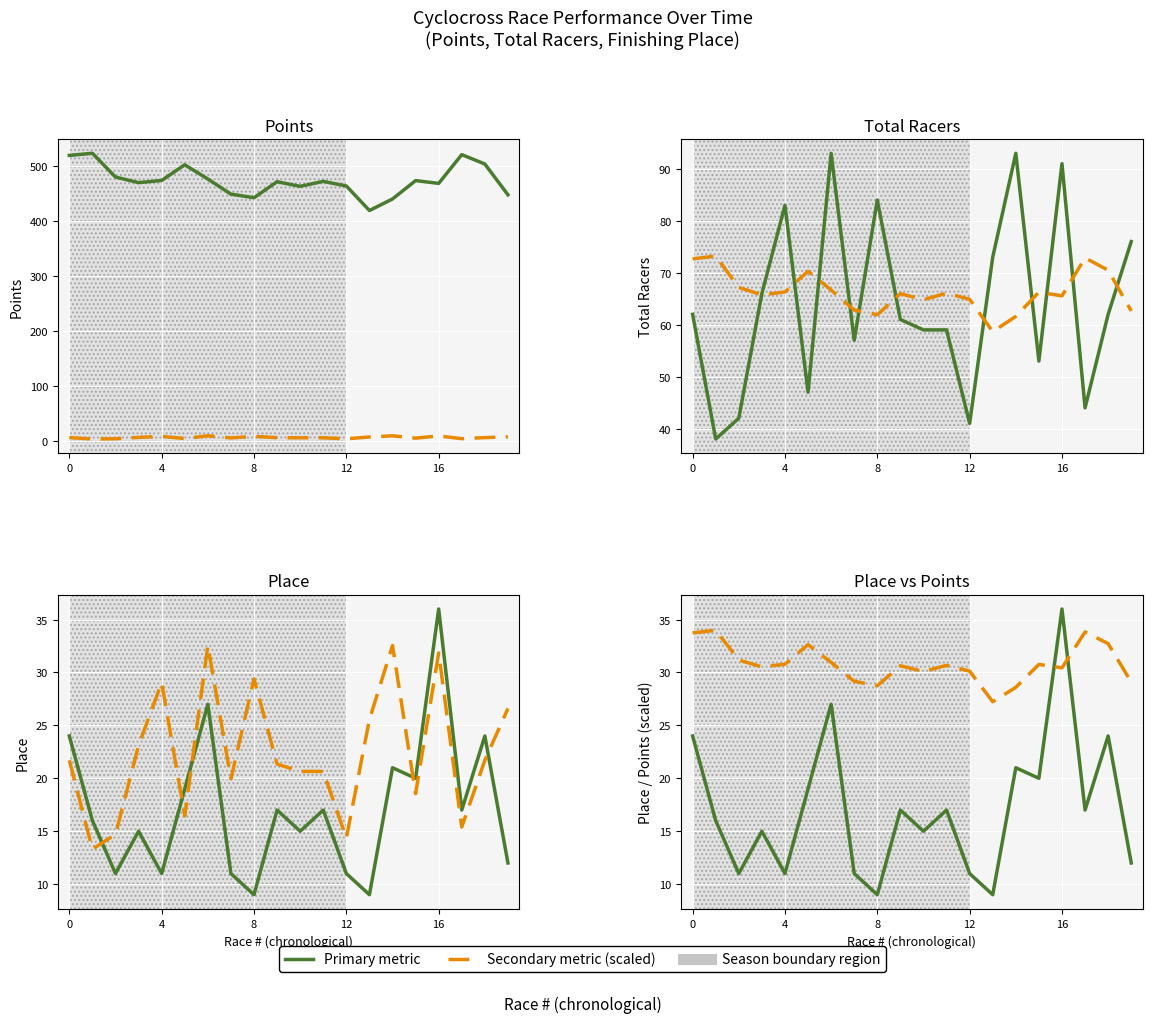

True or false: Points (scaled) and Total Racers (scaled) cross at least once.

True